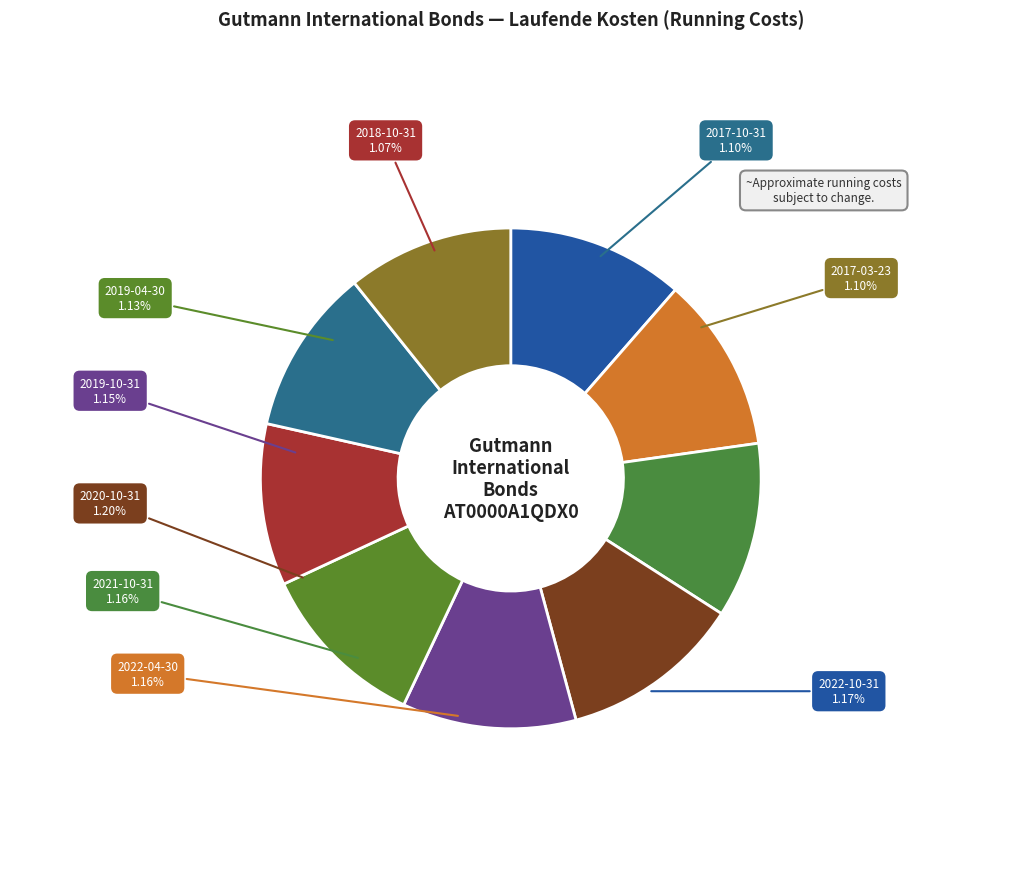

Which category has the smallest portion of the pie?

2018-10-31